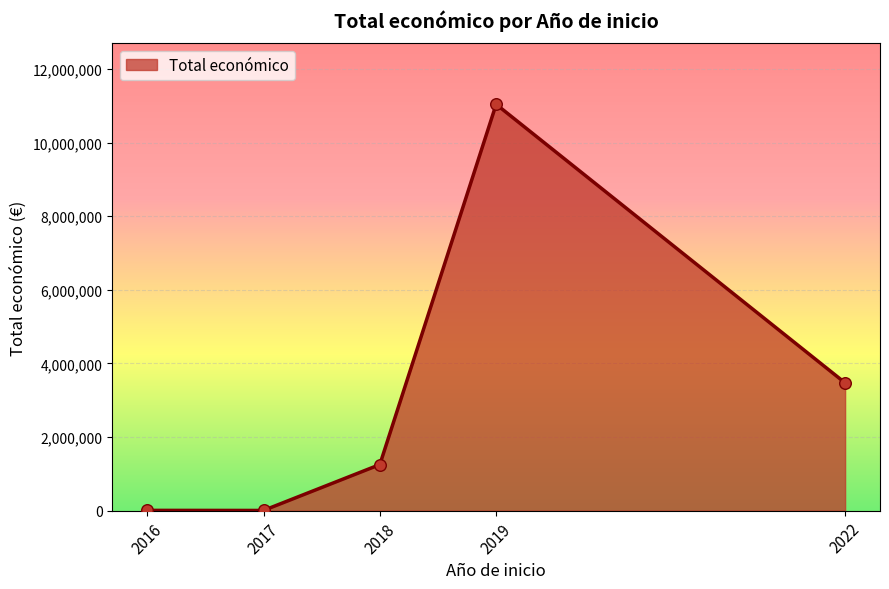

Between 2018 and 2016, which is larger?

2018